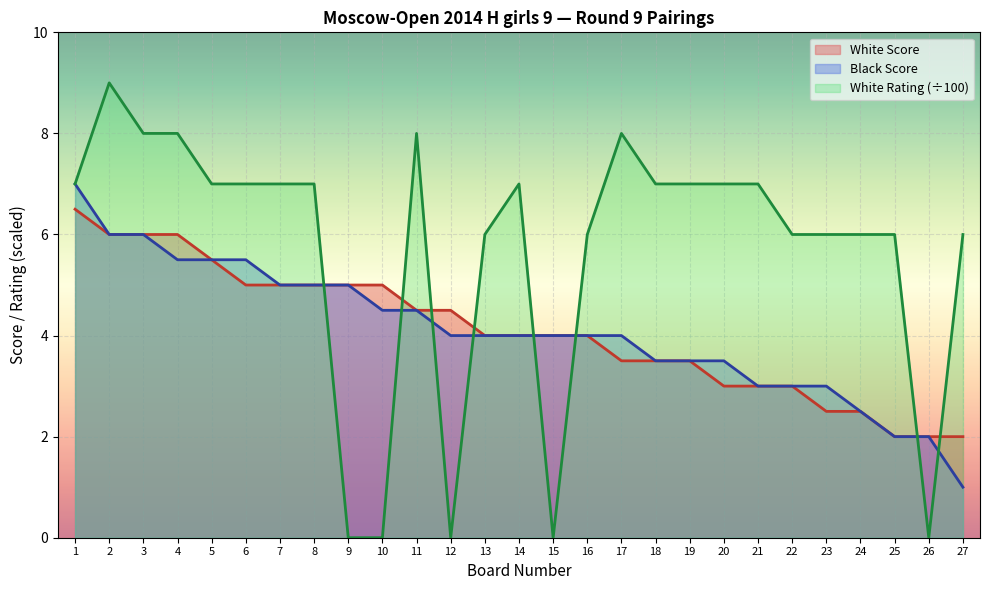

What is the total value across all series at 23?

11.5